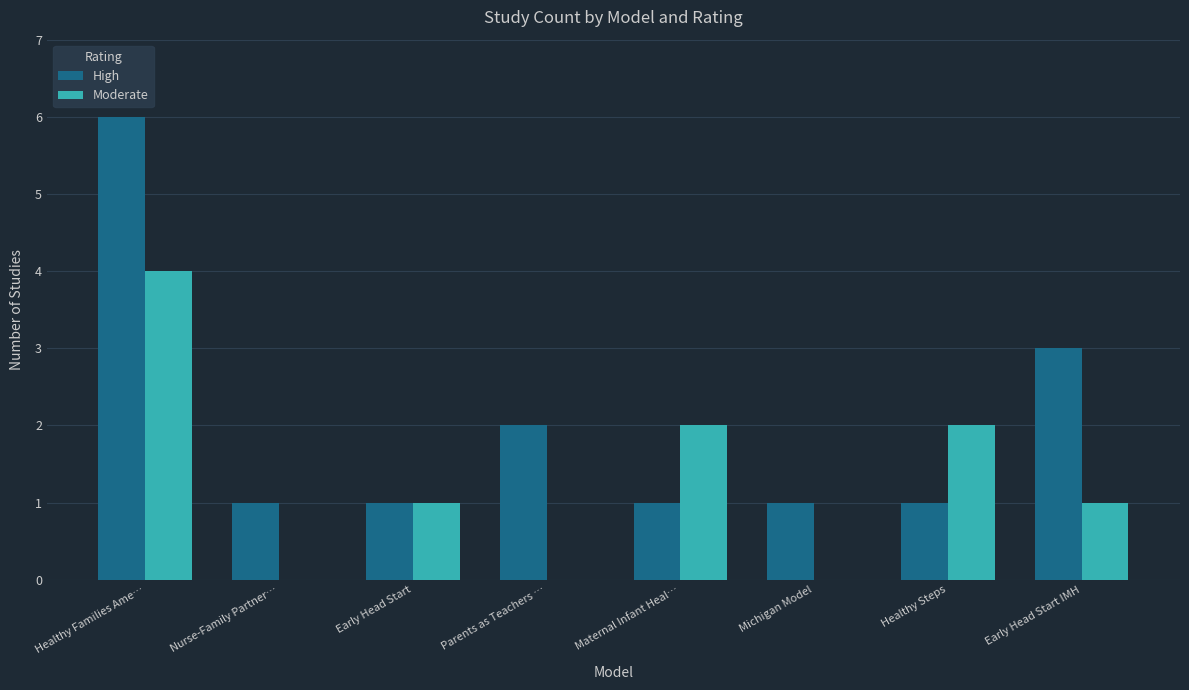

Reading left to right, list all the values displayed in this chart.

High: Healthy Families Ame…=6	Nurse-Family Partner…=1	Early Head Start=1	Parents as Teachers …=2	Maternal Infant Heal…=1	Michigan Model=1	Healthy Steps=1	Early Head Start IMH=3
Moderate: Healthy Families Ame…=4	Nurse-Family Partner…=0	Early Head Start=1	Parents as Teachers …=0	Maternal Infant Heal…=2	Michigan Model=0	Healthy Steps=2	Early Head Start IMH=1